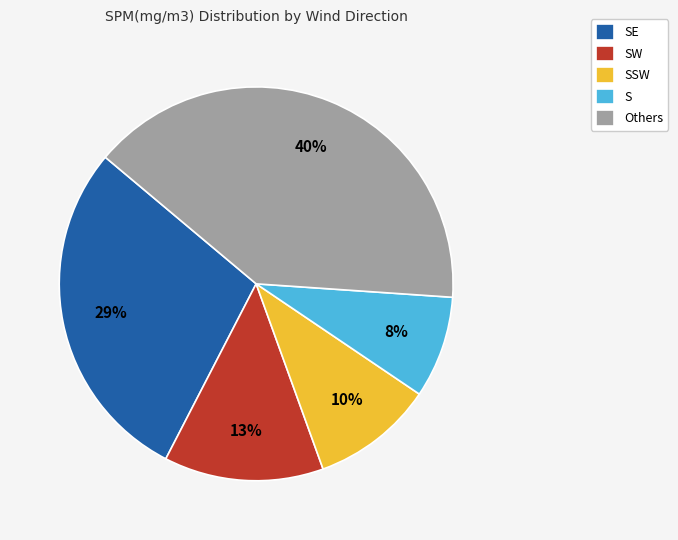

To the nearest percent, what portion does Others represent?

40%